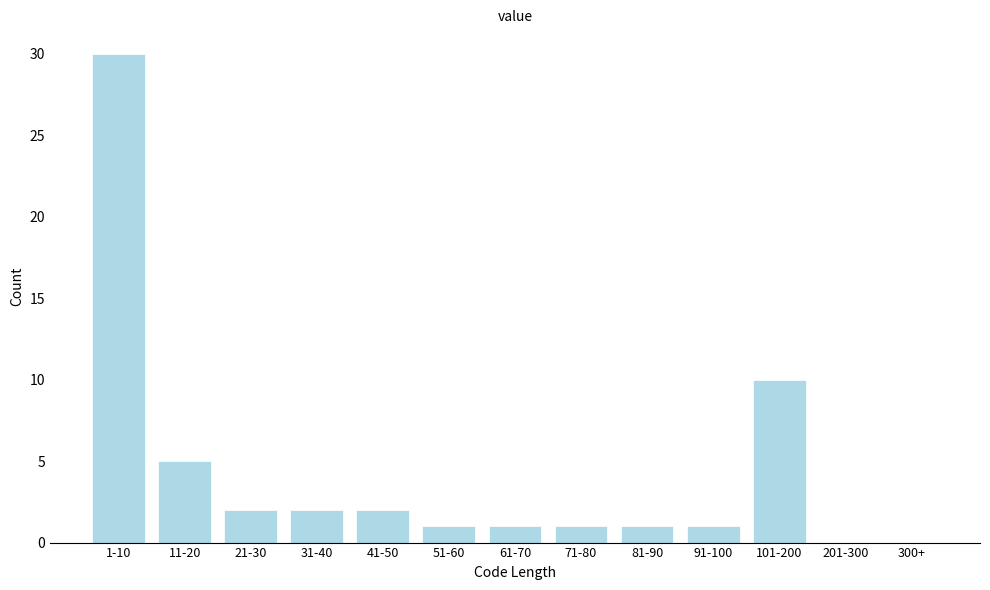

Reading right to left, what are all the values shown in this chart?

300+=0	201-300=0	101-200=10	91-100=1	81-90=1	71-80=1	61-70=1	51-60=1	41-50=2	31-40=2	21-30=2	11-20=5	1-10=30